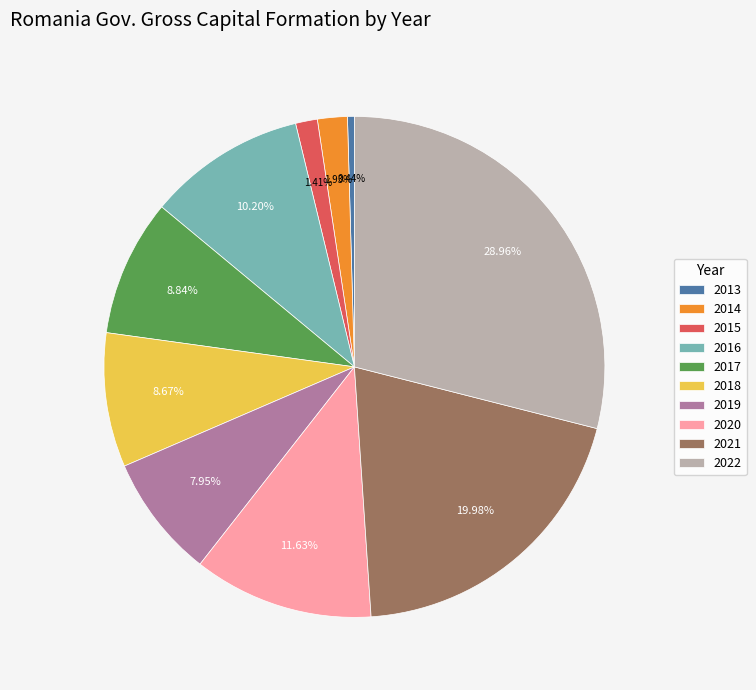

To the nearest percent, what portion does 2017 represent?

9%